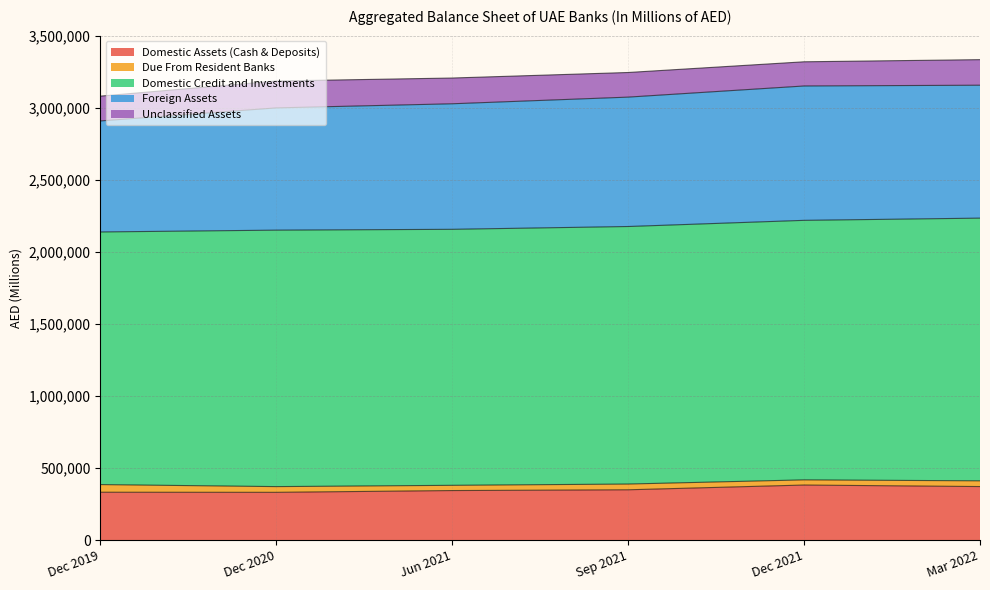

Which category has the lowest value in the Unclassified Assets series?

Dec 2021